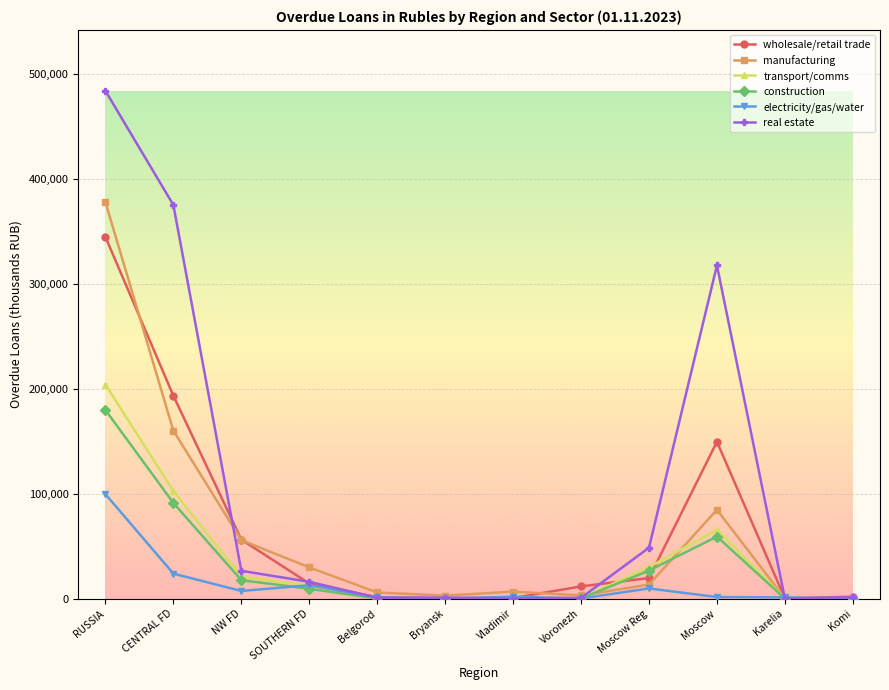

What is the value of the electricity/gas/water point at the 3rd from the left?

7265